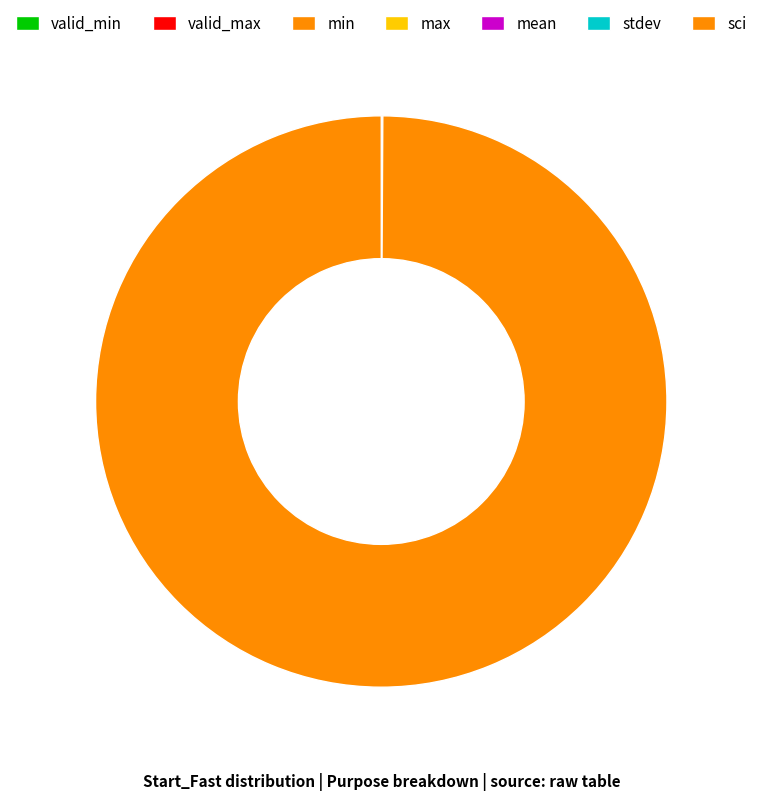

How much of the chart is everything except valid_min?

100.0%